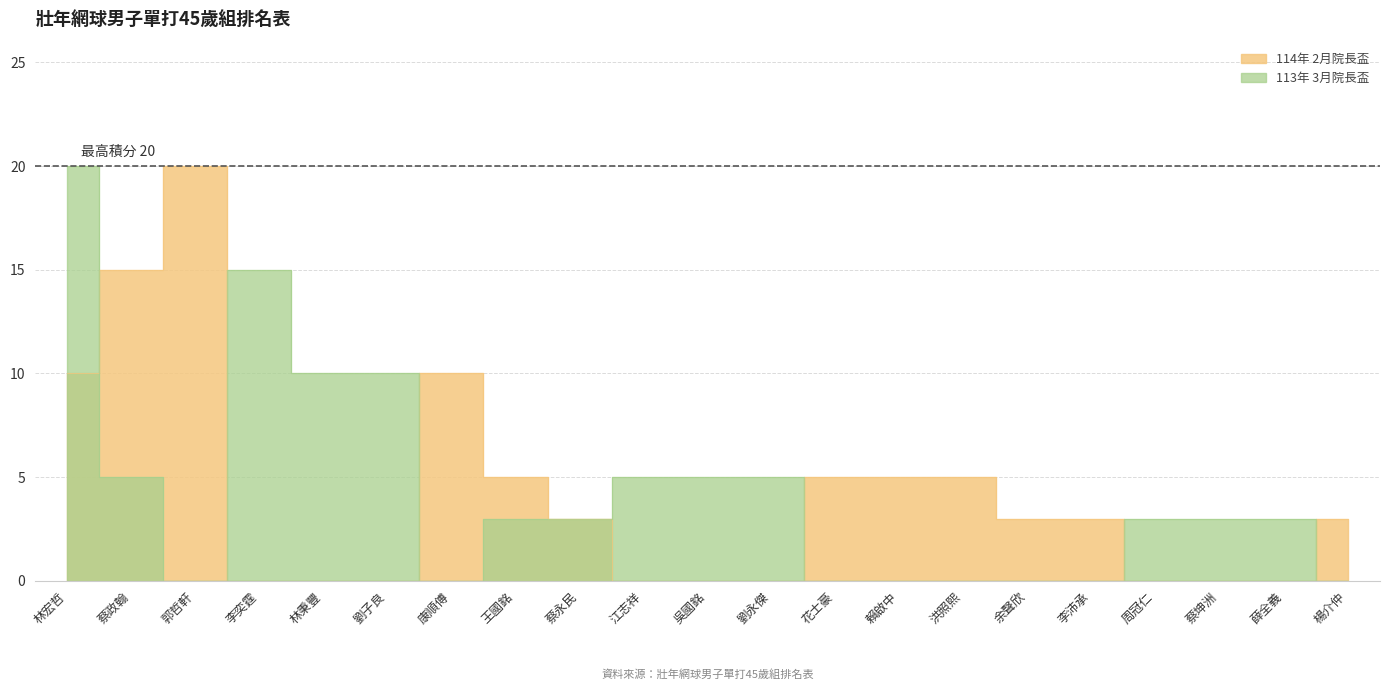

What is the label of the 8th point from the right?

賴啟中